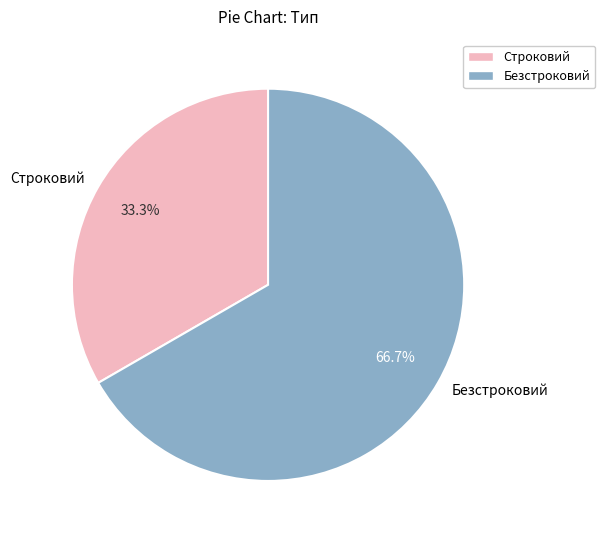

Rank the categories by value from highest to lowest.

Безстроковий, Строковий